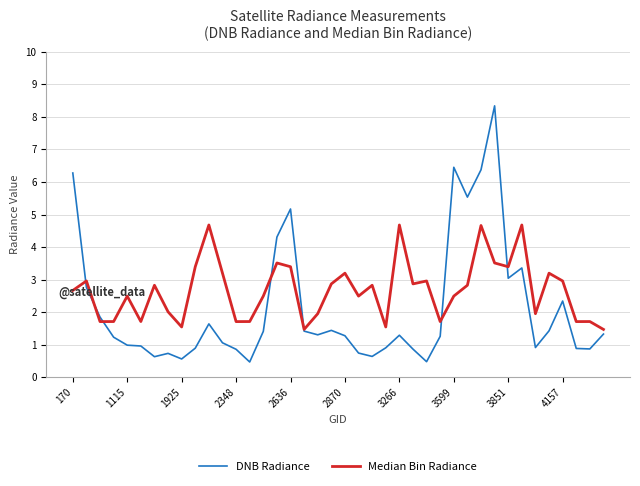

Which series has the widest spread of values?

DNB Radiance